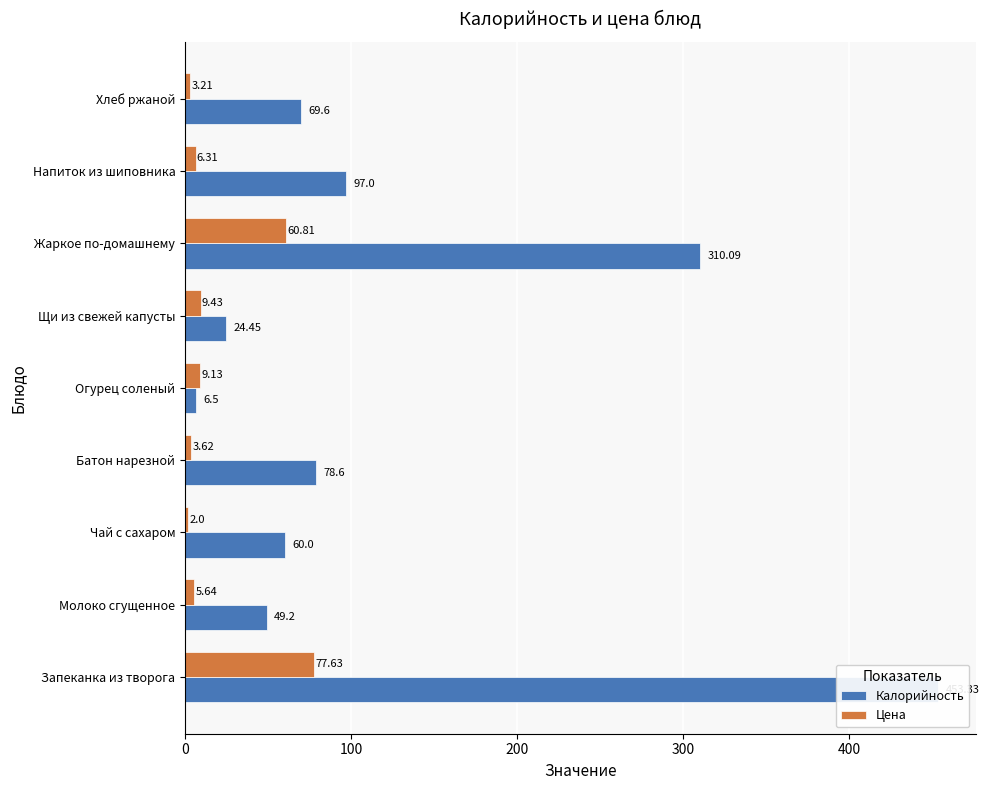

Count the number of categories in the chart.

9